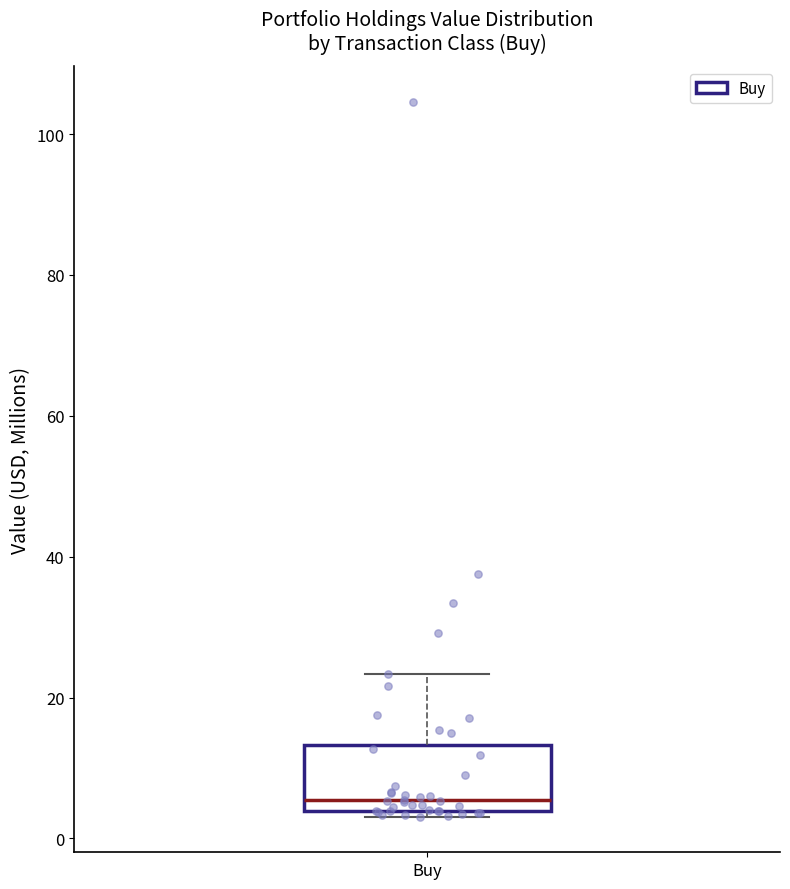

Read this box plot against the y-axis: the position of the median line, the range covered by the box, and the ends of both whiskers. The values are not printed on the chart, so give them approximately, as read against the axis.

median 6, box 4 to 14, whiskers 4 (just below the box's lower edge) to 24